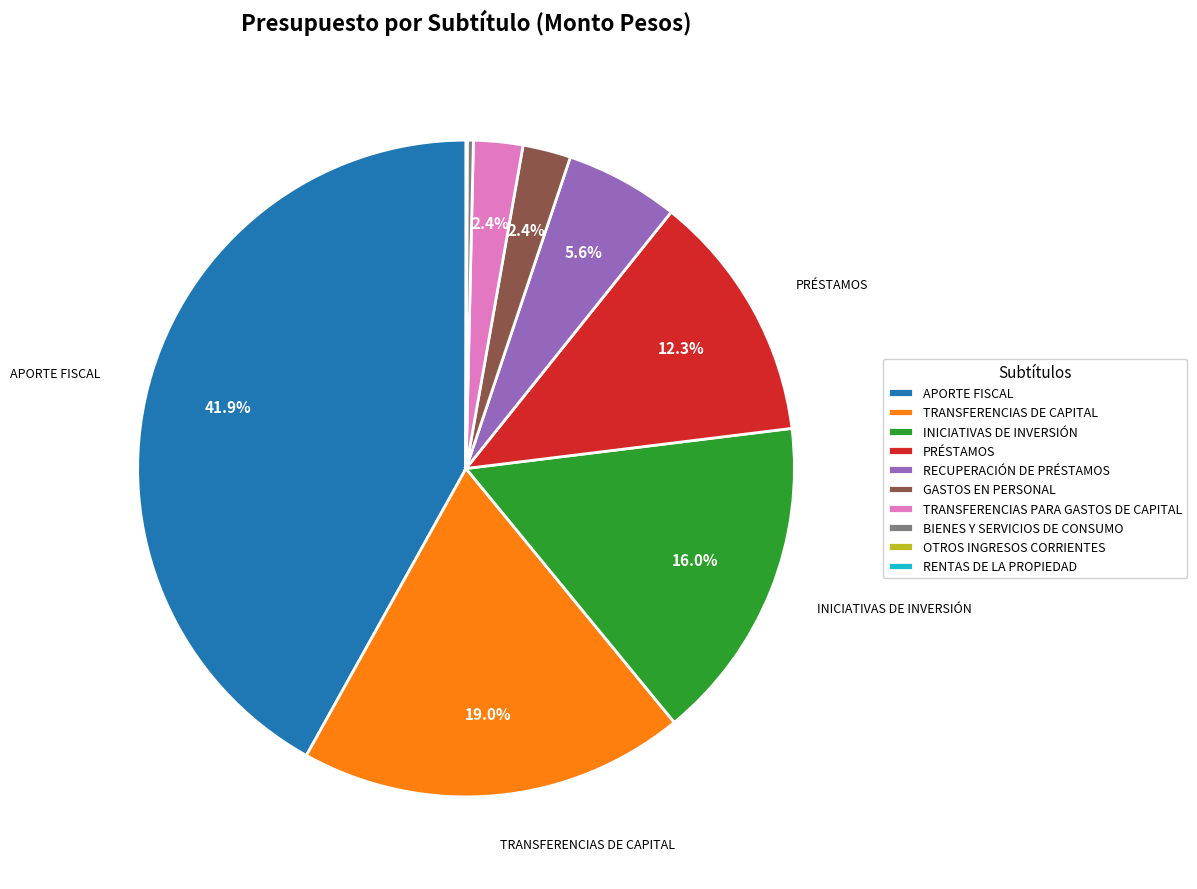

What percentage is the TRANSFERENCIAS DE CAPITAL slice, to the nearest percent?

19%